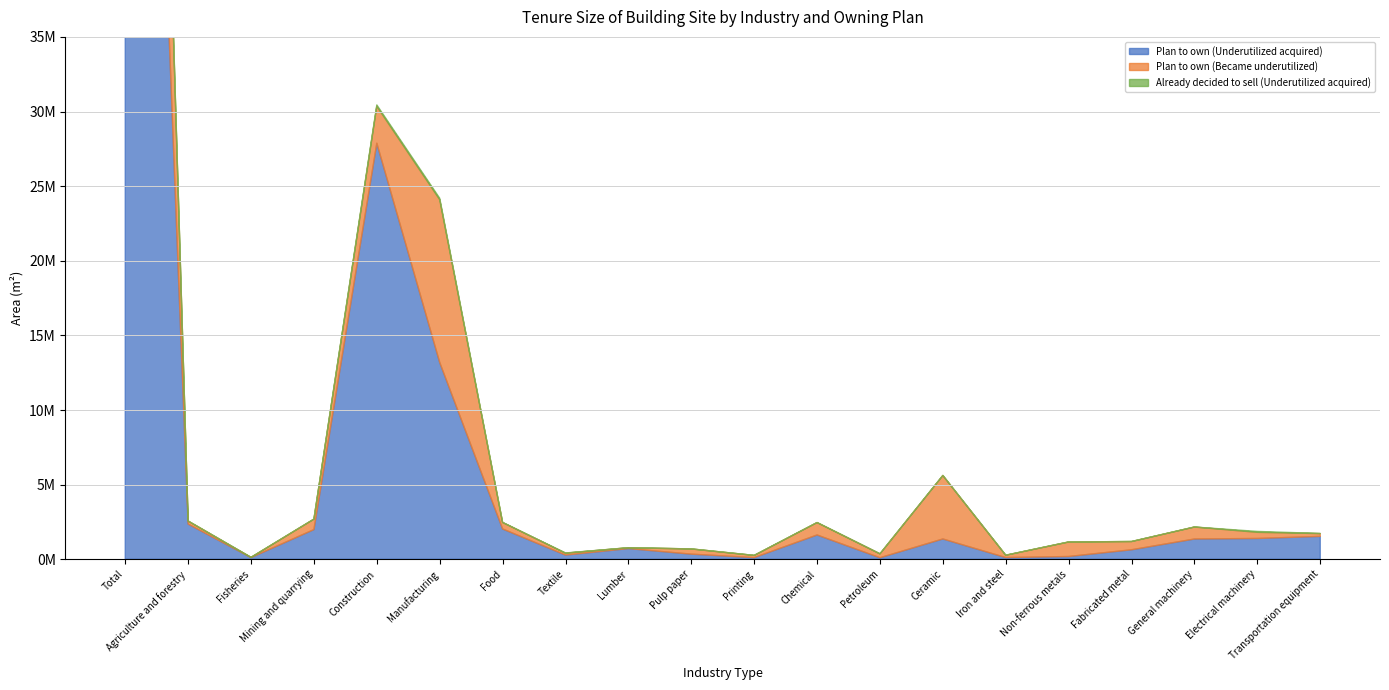

Where do Plan to own (Underutilized acquired) and Plan to own (Became underutilized) first cross each other?

Lumber and Pulp paper